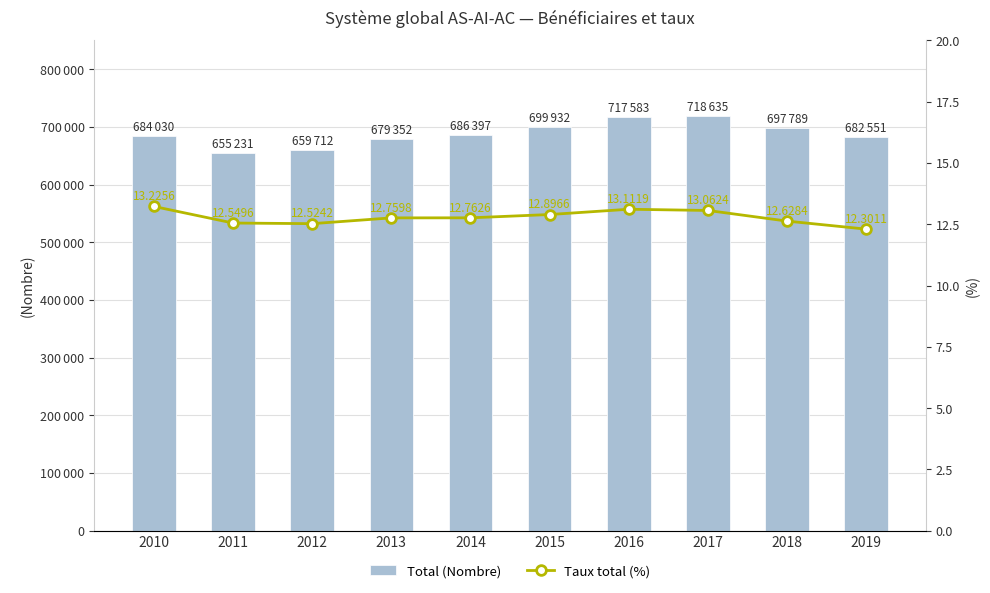

What is the difference between the Taux total (%) values at 2010 and 2011?

0.7